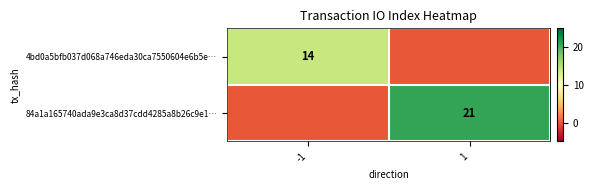

What is the difference between the maximum and minimum values in the 84a1a165740ada9e3ca8d37cdd4285a8b26c9e1… series?

21